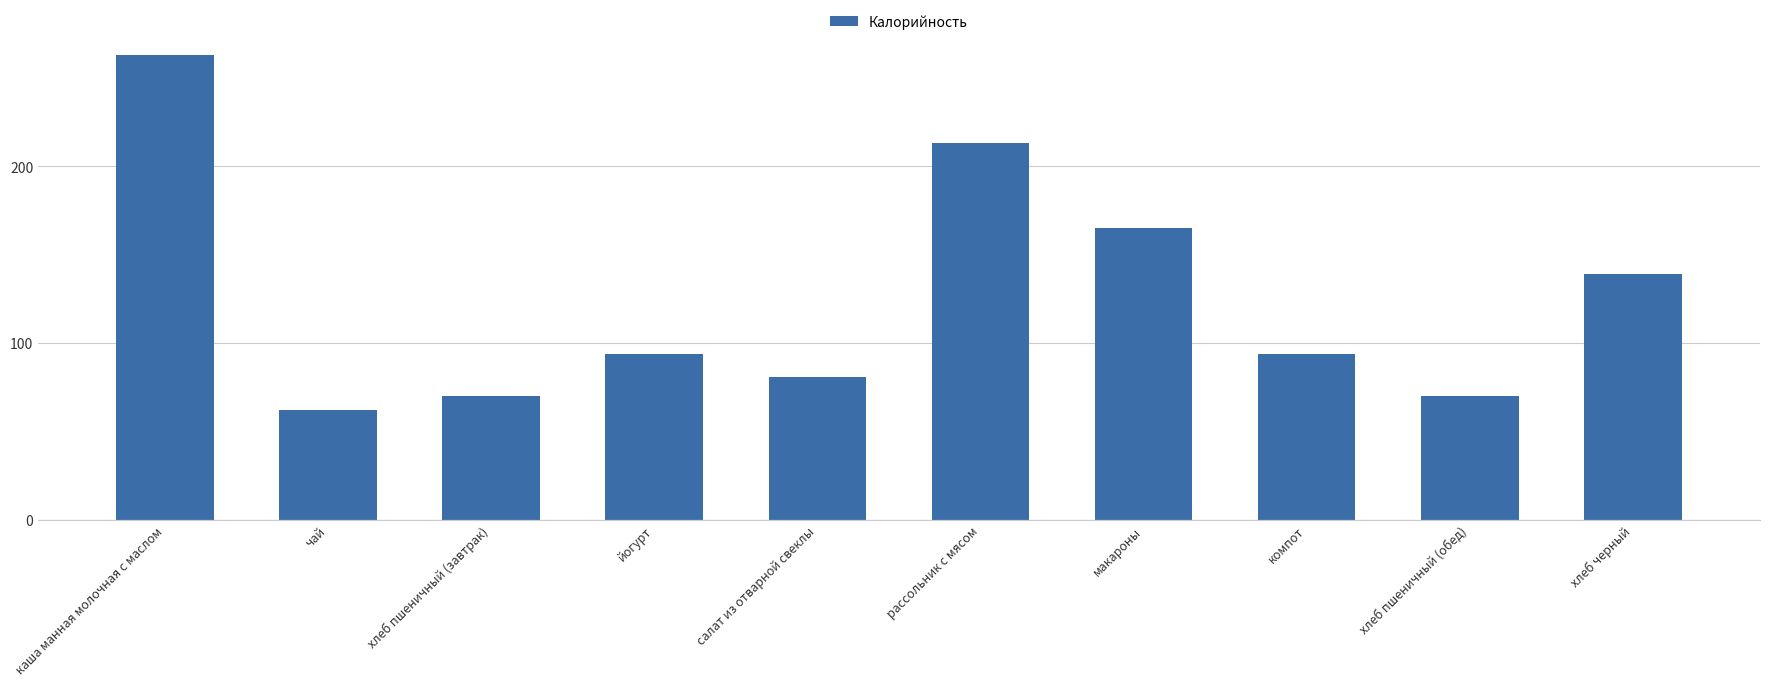

What is the label of the 6th bar from the right?

салат из отварной свеклы